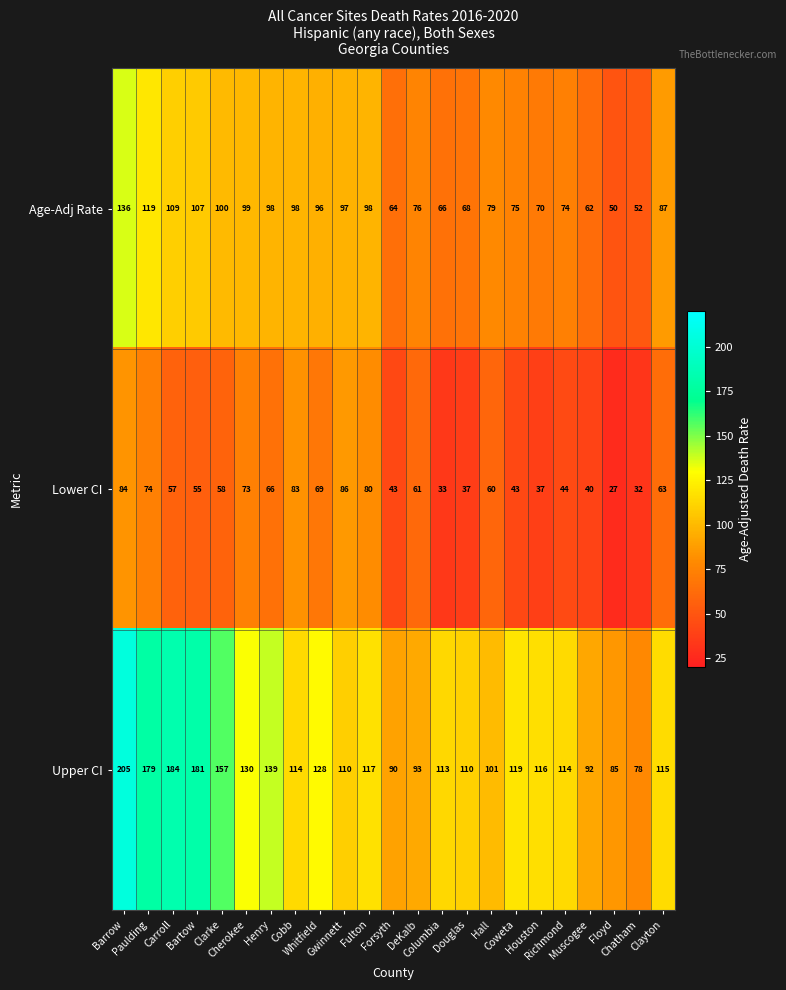

How many values in the Lower CI series are below 58?

11